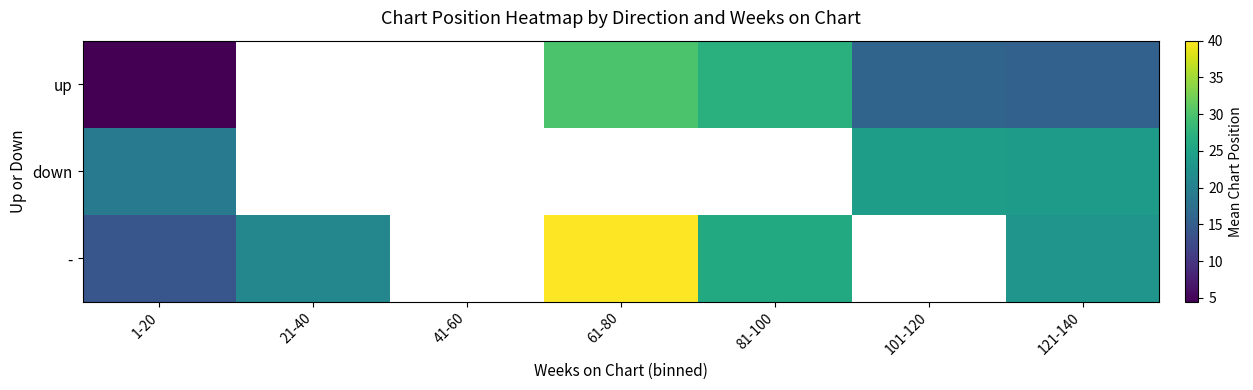

At which label is down closest to 21?

1-20